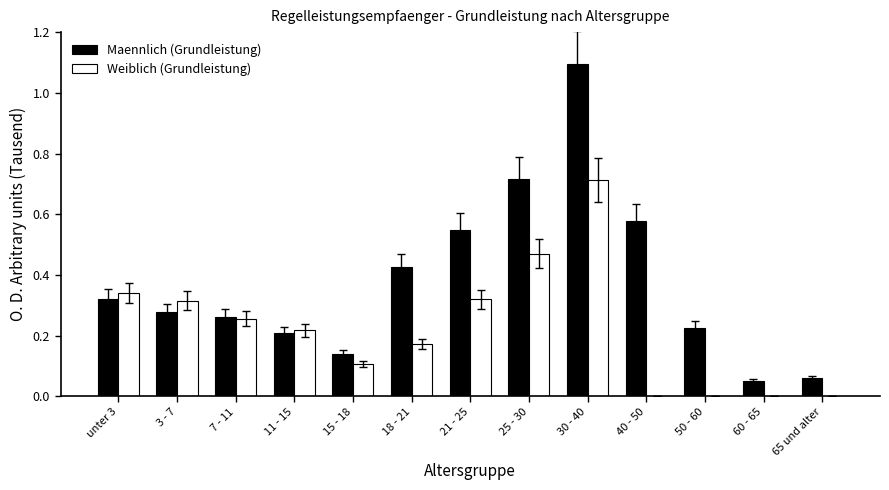

At which category is the sum across all series the highest?

30 - 40